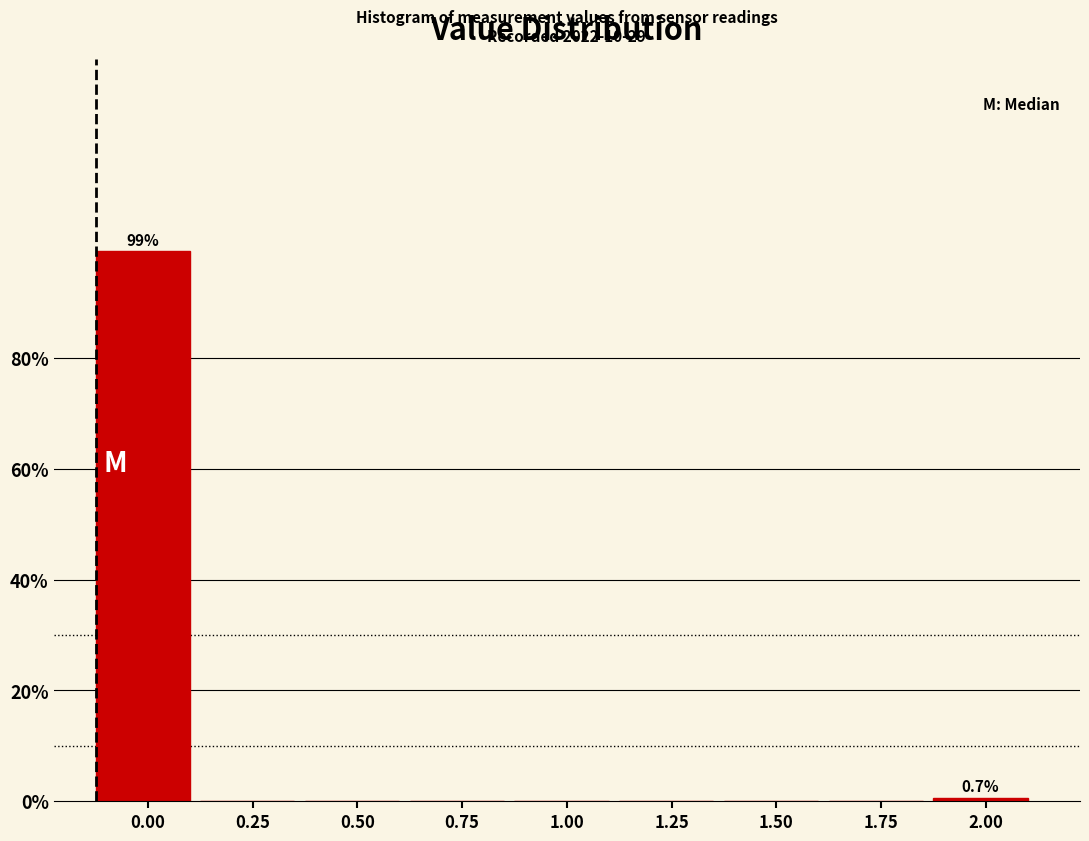

Reading right to left, list all the values displayed in this chart.

2.00=0.7	1.75=0.0	1.50=0.0	1.25=0.0	1.00=0.0	0.75=0.0	0.50=0.0	0.25=0.0	0.00=99.3